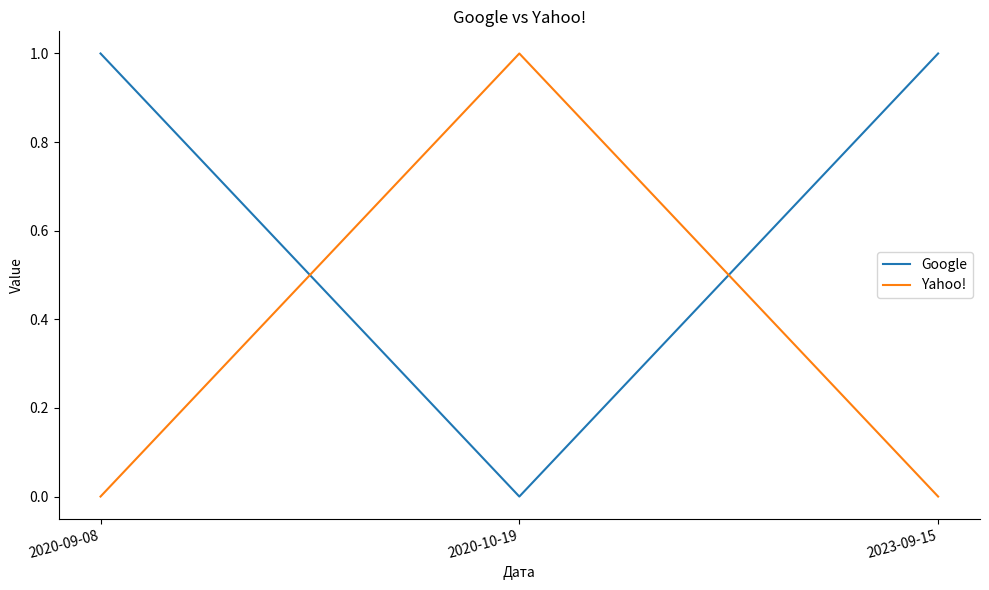

What is the spread (max minus min) of values at 2020-10-19?

1